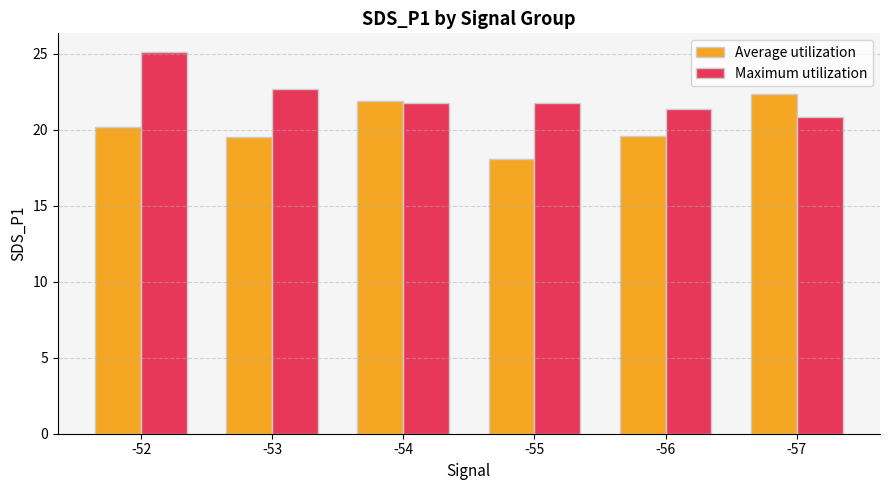

The value of Average utilization at -53 is 19.5. True or false?

True